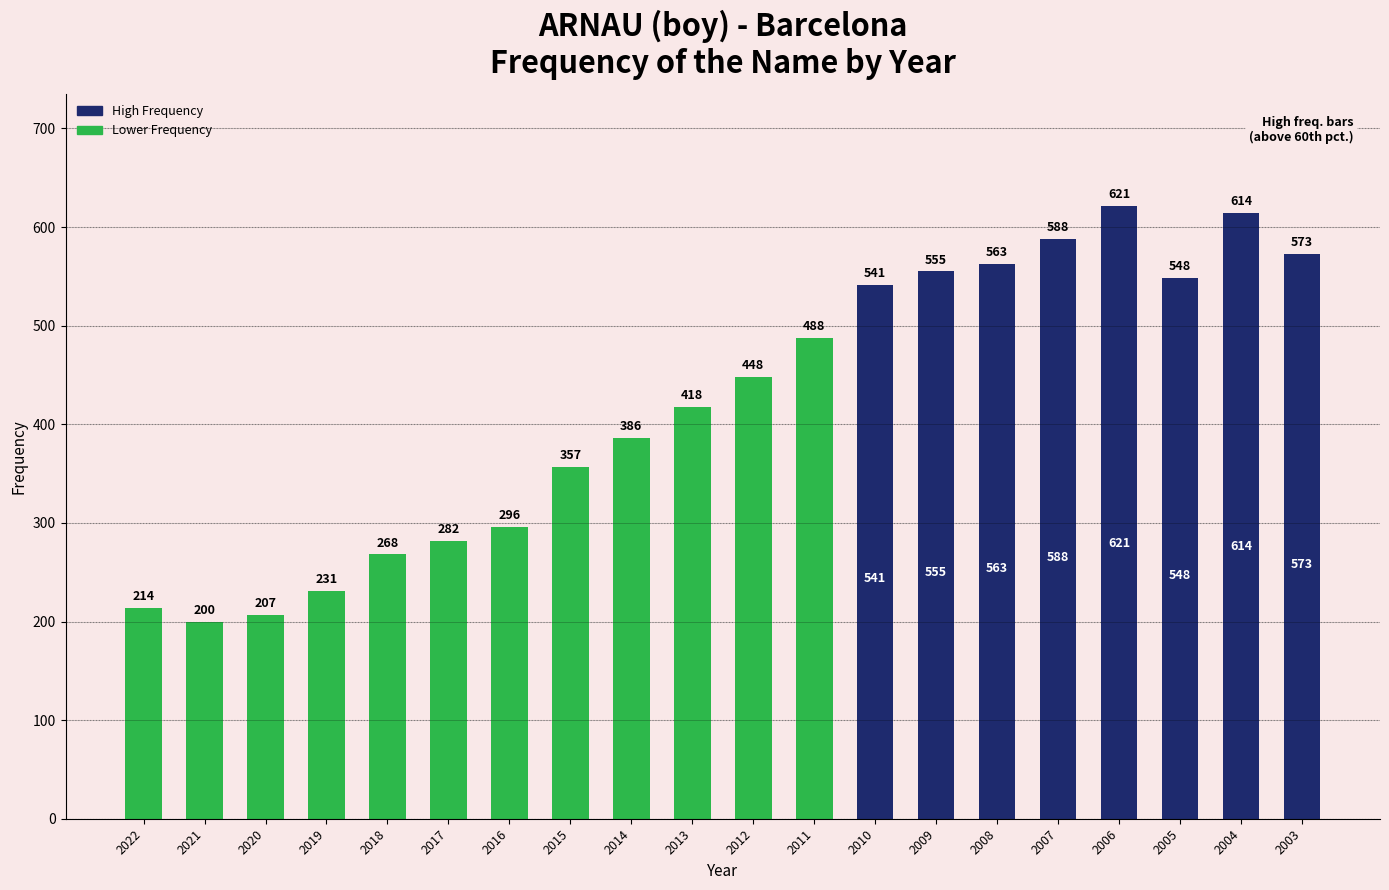

Which has a higher value, 2015 or 2007?

2007